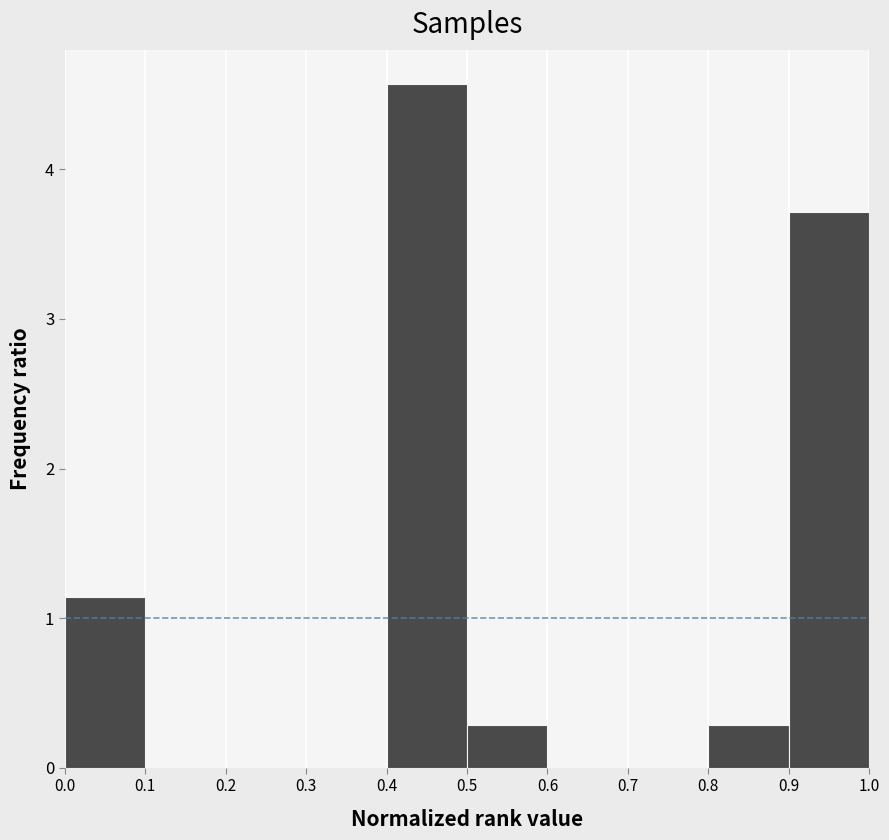

What is the height of the bar covering 0.8 to 0.9 on the x-axis? The values are not printed on the chart, so give them approximately, as read against the axis.

0.3